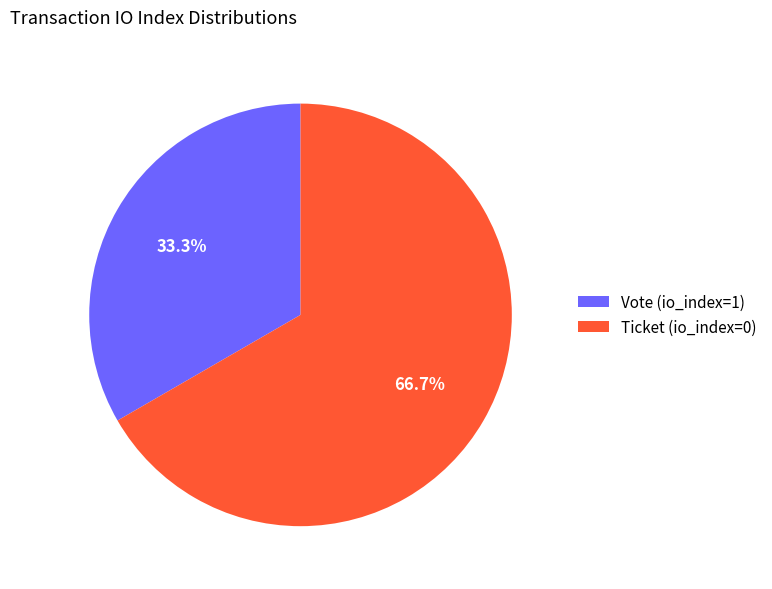

Count the number of slices in the pie.

2